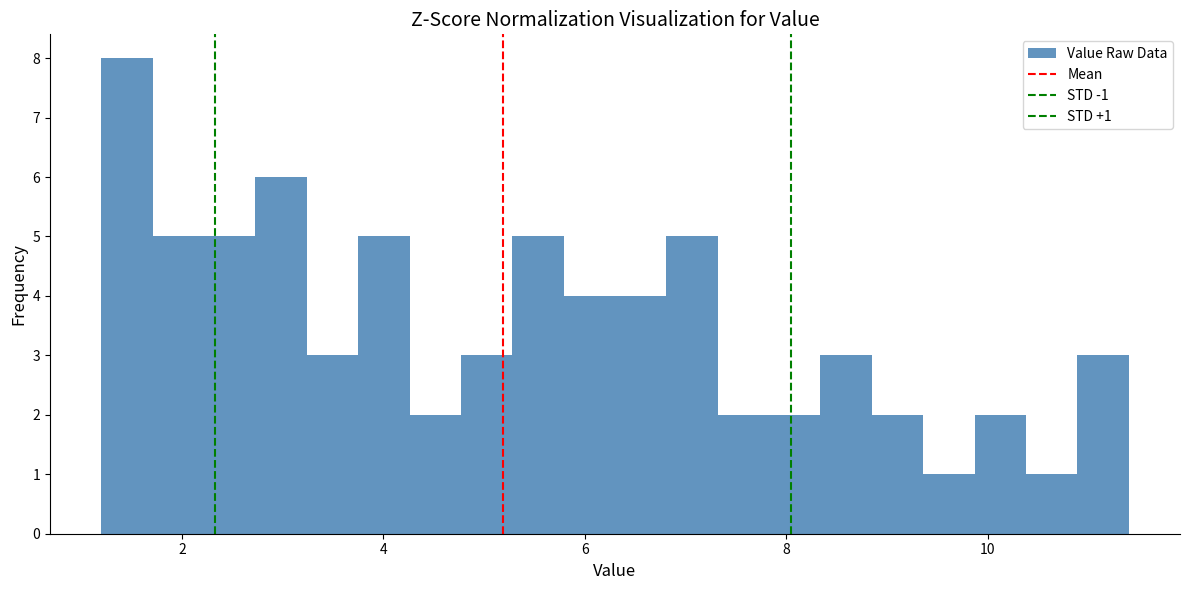

Read against the x-axis, roughly where is the centre of the tallest bar?

1.4